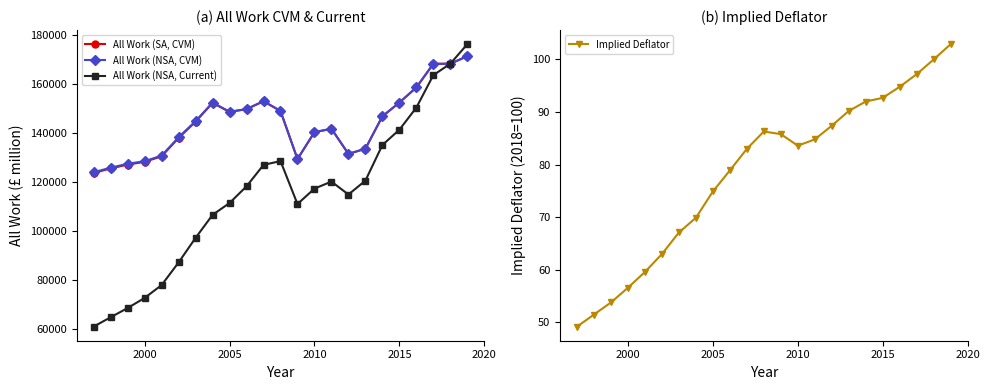

How many lines are shown in the chart?

4